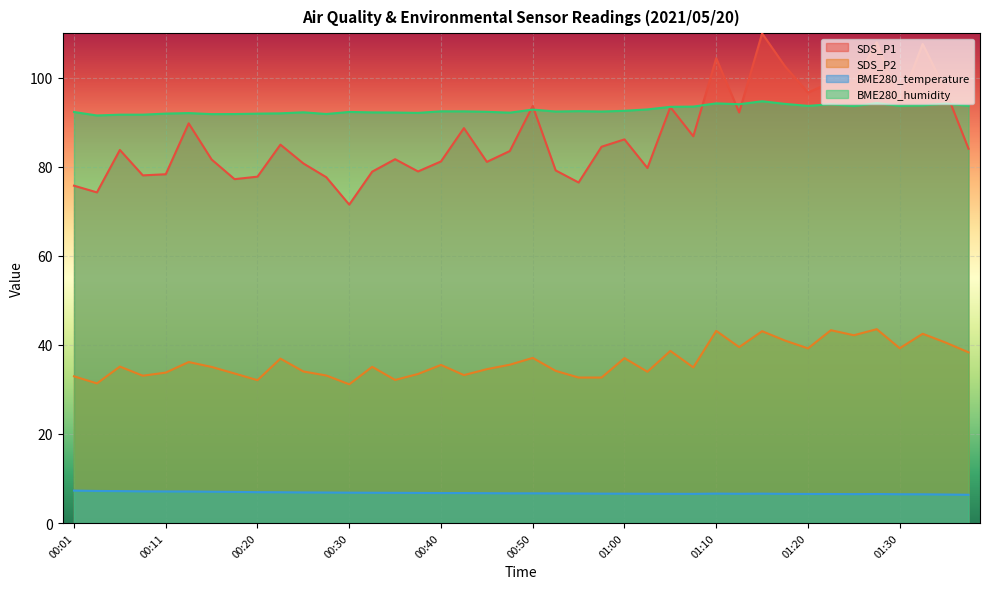

Which series changed the most between 00:20 and 00:50?

SDS_P1